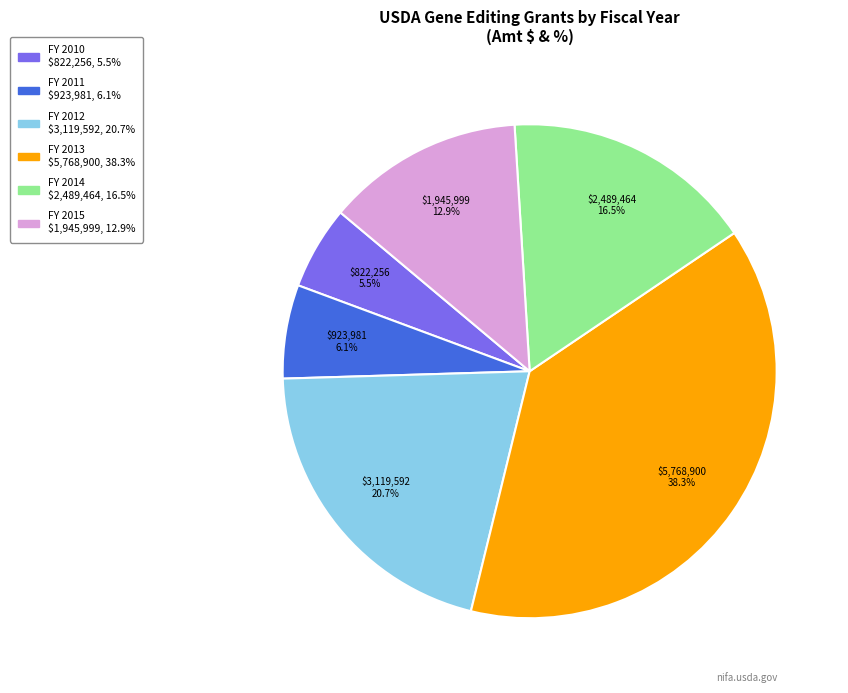

Which category has the smallest portion of the pie?

FY 2010